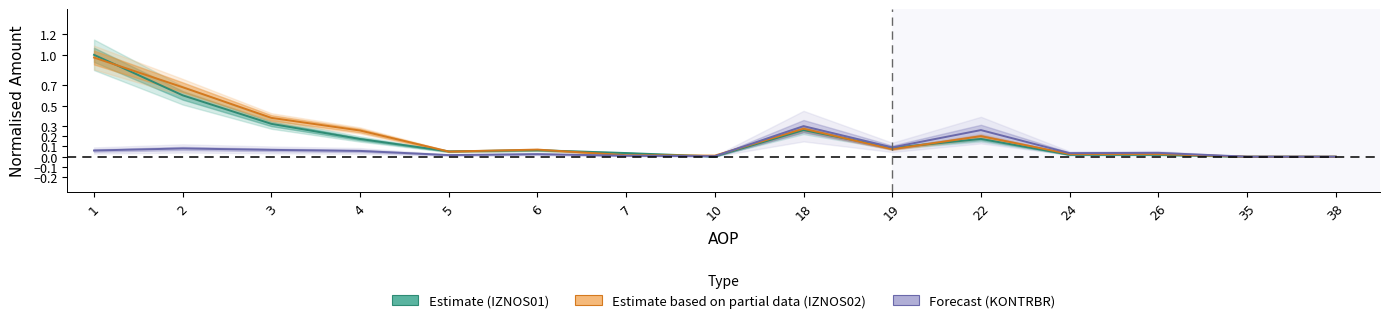

What is the difference between the maximum and second lowest values in the Estimate (IZNOS01) series?

1.0